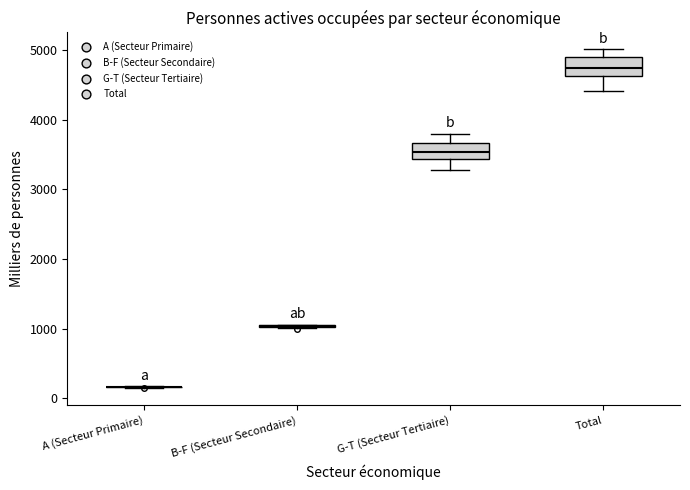

Reading left to right, read every box against the y-axis: the position of its median line, the range the box covers, and the ends of its whiskers. The values are not printed on the chart, so give them approximately, as read against the axis.

A (Secteur Primaire): box collapsed to a line at 200, whiskers 100 to 200
B-F (Secteur Secondaire): box collapsed to a line at 1000, whiskers 1000 to 1100
G-T (Secteur Tertiaire): median 3500, box 3400 to 3700, whiskers 3300 to 3800
Total: median 4700, box 4600 to 4900, whiskers 4400 to 5000